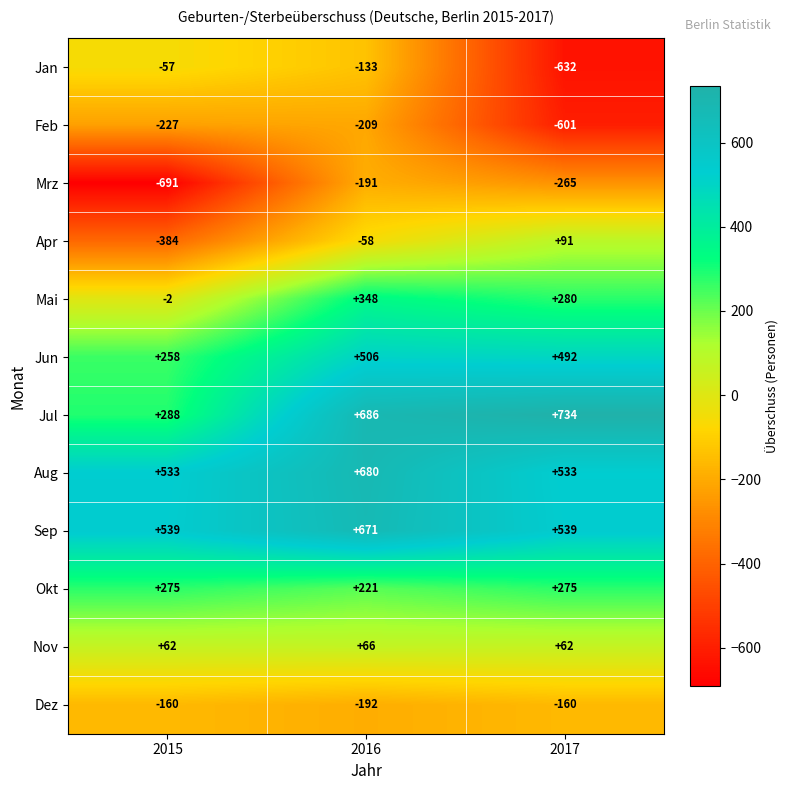

Is it true that Dez equals -217 at 2015?

False